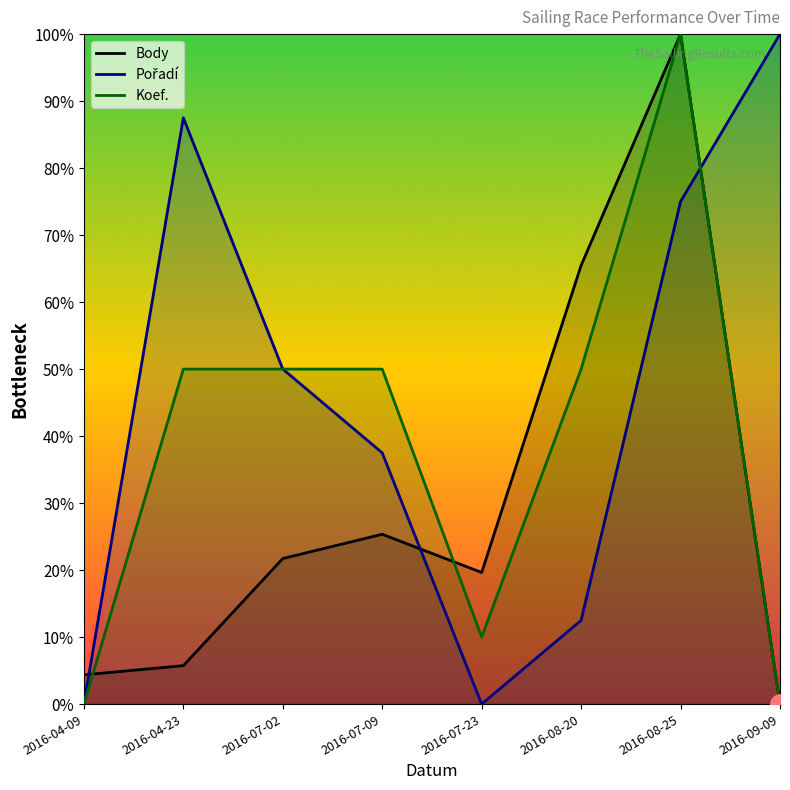

Reading right to left, what are all the values shown in this chart?

Body: 2016-09-09=0.0	2016-08-25=100.0	2016-08-20=65.5	2016-07-23=19.6	2016-07-09=25.3	2016-07-02=21.7	2016-04-23=5.7	2016-04-09=4.4
Pořadí: 2016-09-09=100.0	2016-08-25=75.0	2016-08-20=12.5	2016-07-23=0.0	2016-07-09=37.5	2016-07-02=50.0	2016-04-23=87.5	2016-04-09=0.0
Koef.: 2016-09-09=0.0	2016-08-25=100.0	2016-08-20=50.0	2016-07-23=10.0	2016-07-09=50.0	2016-07-02=50.0	2016-04-23=50.0	2016-04-09=0.0